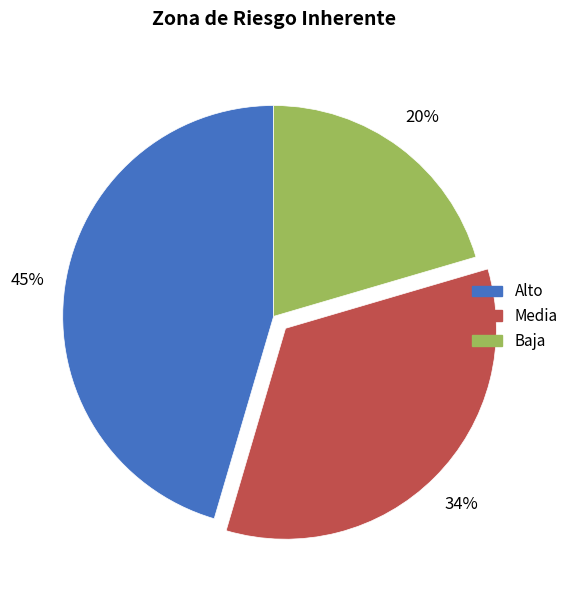

Rank the categories by value from lowest to highest.

Baja, Media, Alto